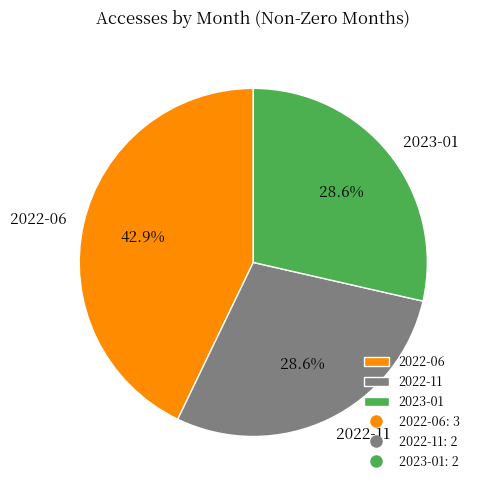

What is the largest slice in the pie chart?

2022-06